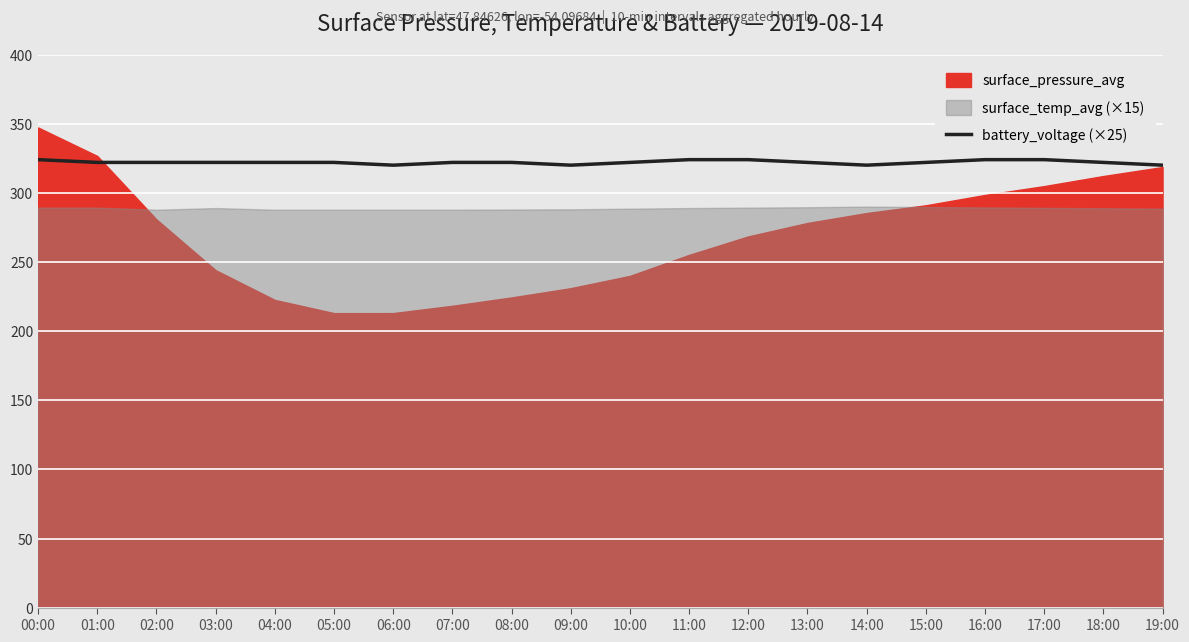

True or false: battery_voltage (×25) has a value of 452.7 at 16:00.

False